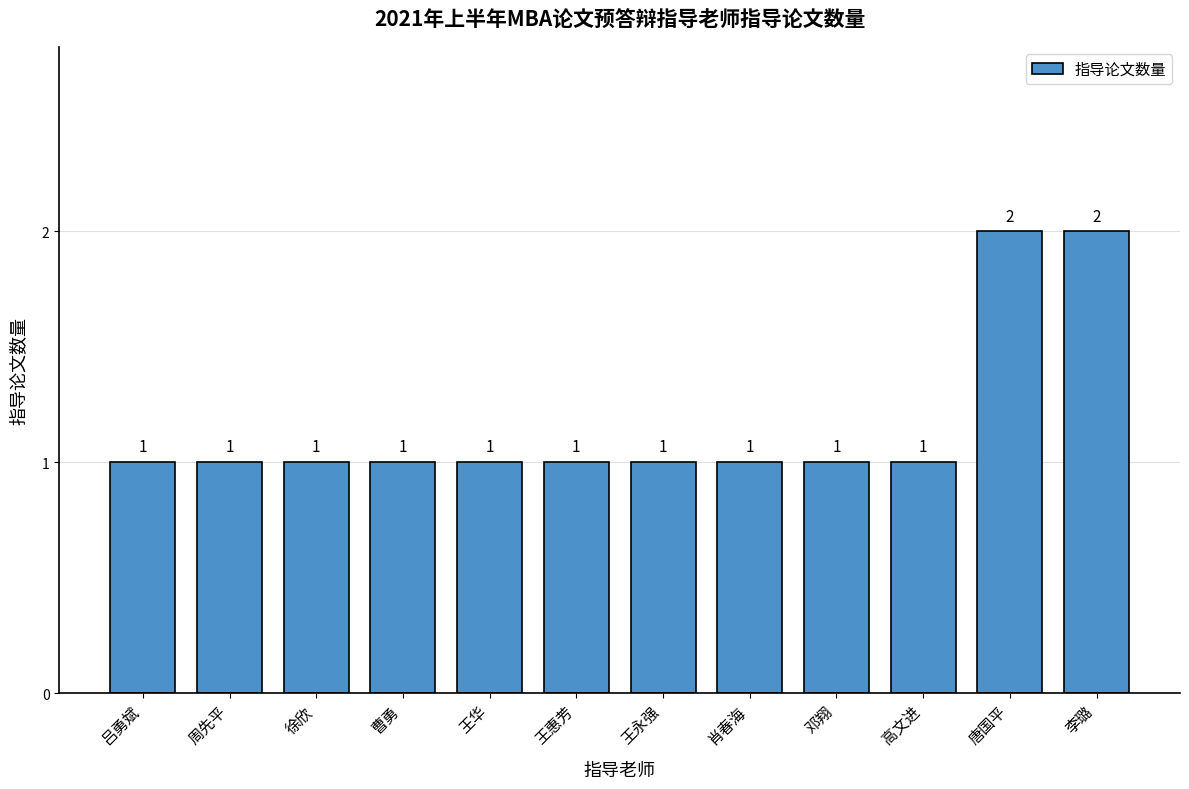

What is the ratio of the value at 李璐 to the value at 肖春海?

2.0